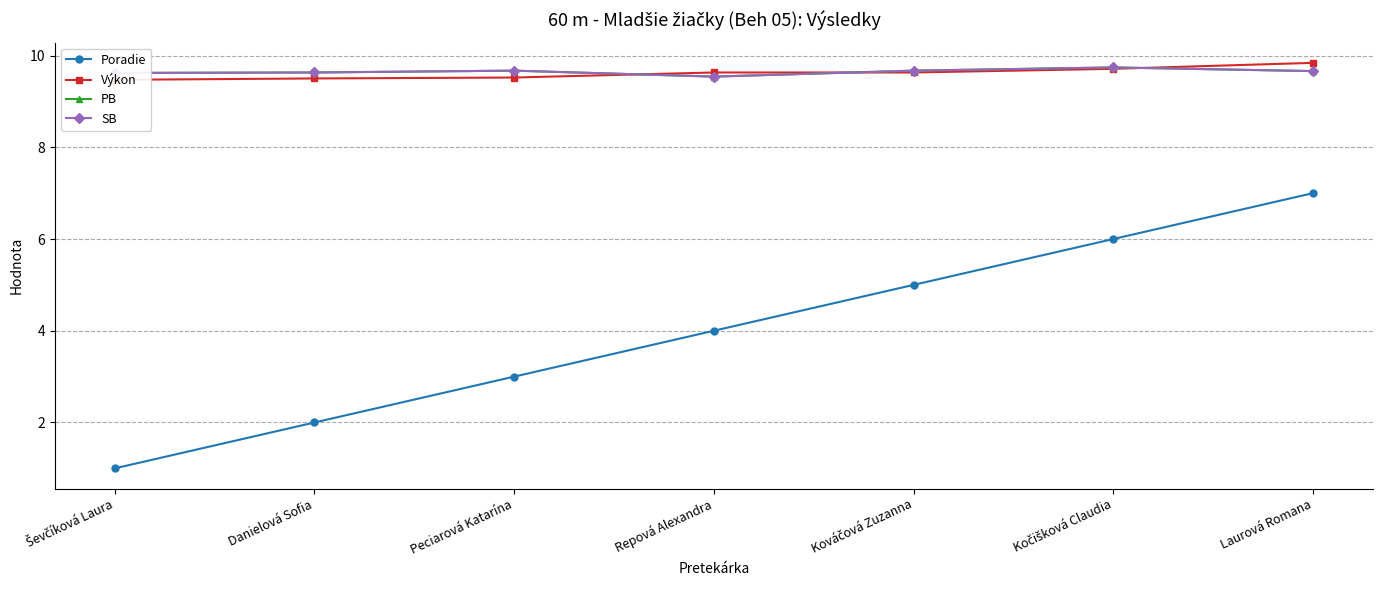

What is the minimum value for Výkon?

9.5